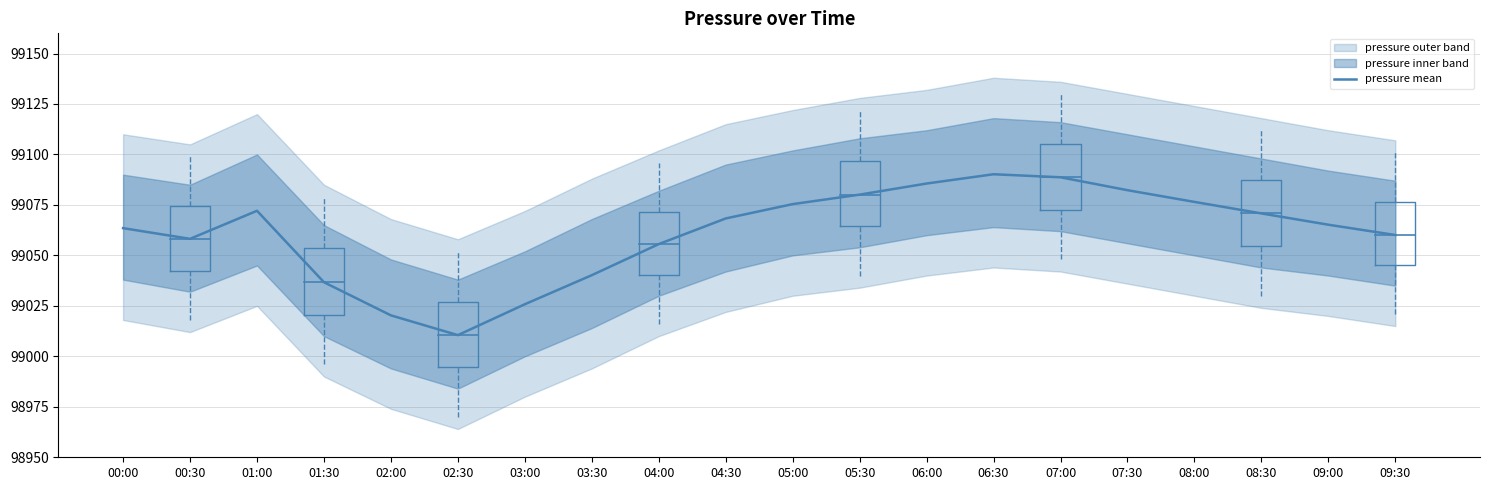

Which has a higher value, 07:30 or 02:30?

07:30